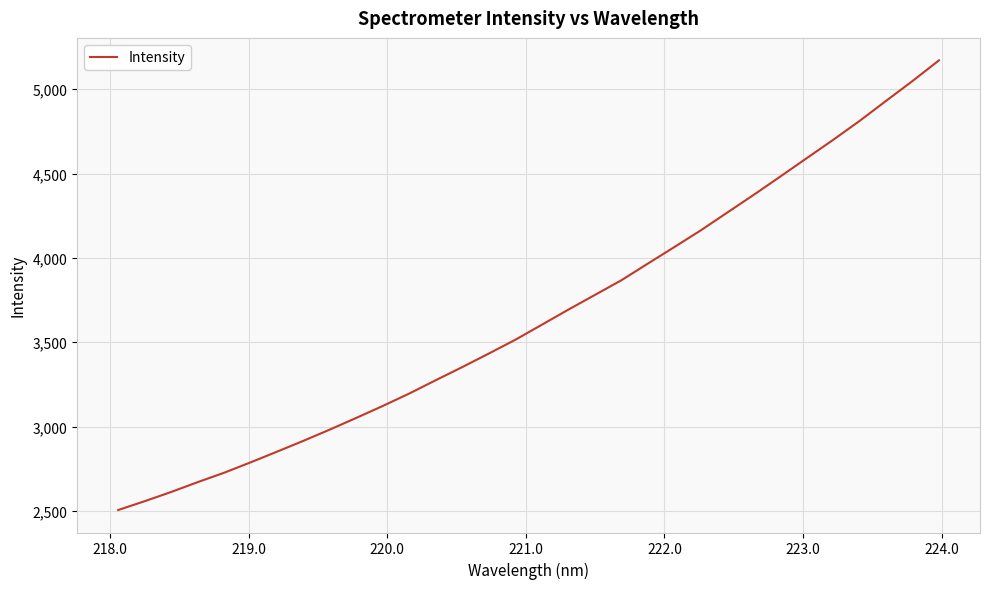

What is the minimum value shown in the chart?

2504.7